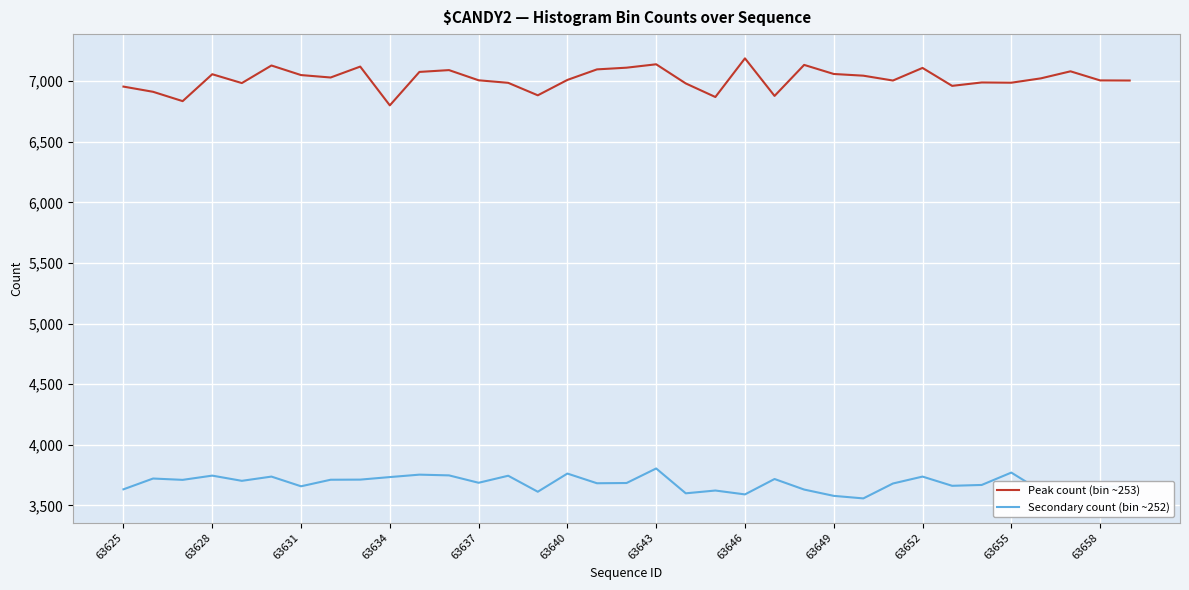

True or false: Secondary count (bin ~252) and Peak count (bin ~253) intersect in this chart.

False